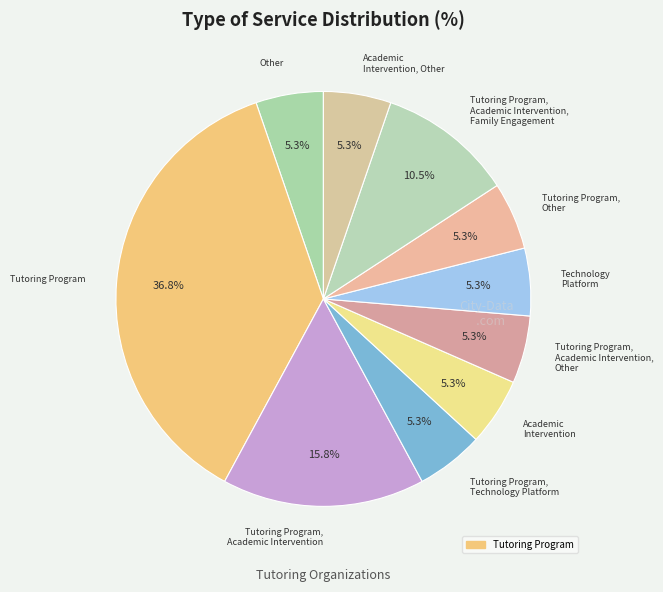

How many segments does this pie chart have?

10